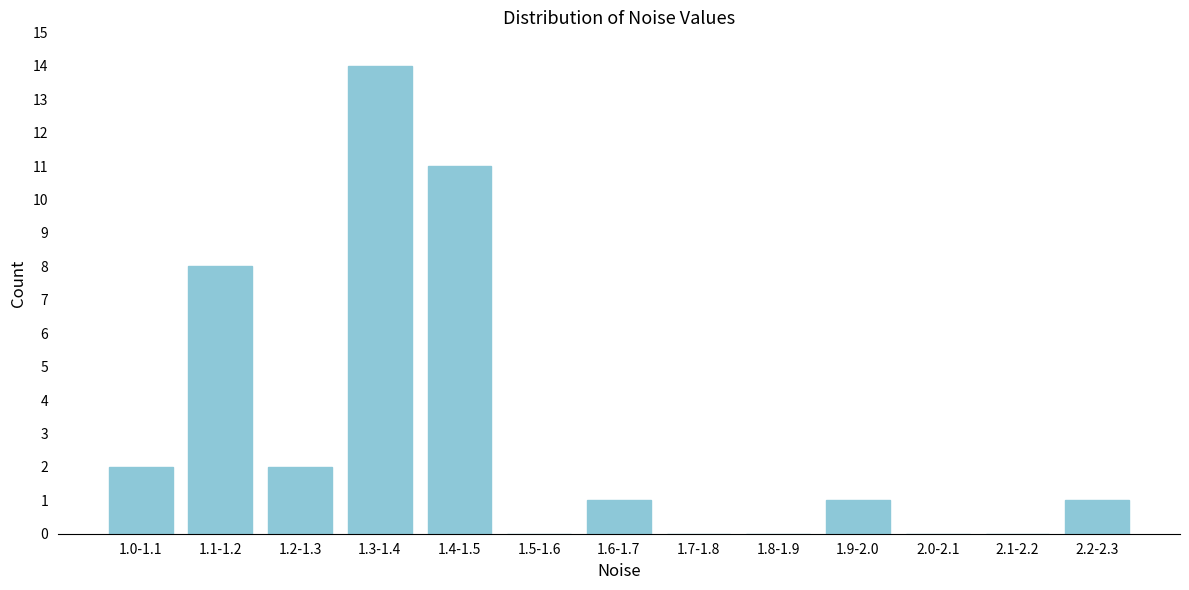

Reading left to right, extract all data points from this chart.

1.0-1.1=2	1.1-1.2=8	1.2-1.3=2	1.3-1.4=14	1.4-1.5=11	1.5-1.6=0	1.6-1.7=1	1.7-1.8=0	1.8-1.9=0	1.9-2.0=1	2.0-2.1=0	2.1-2.2=0	2.2-2.3=1